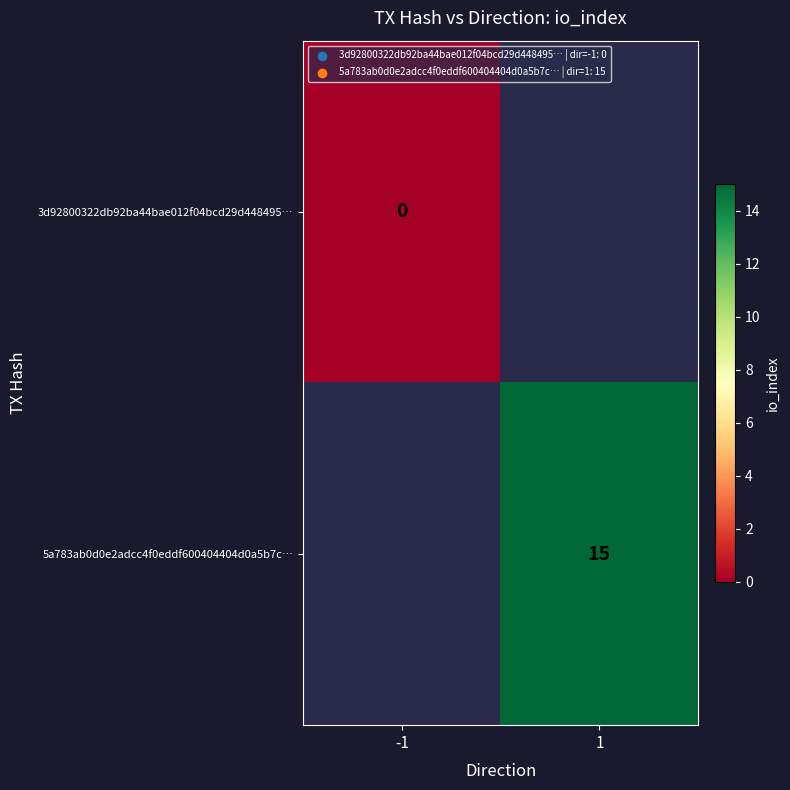

Is it true that 5a783ab0d0e2adcc4f0eddf600404404d0a5b7c… equals 15 at 1?

True